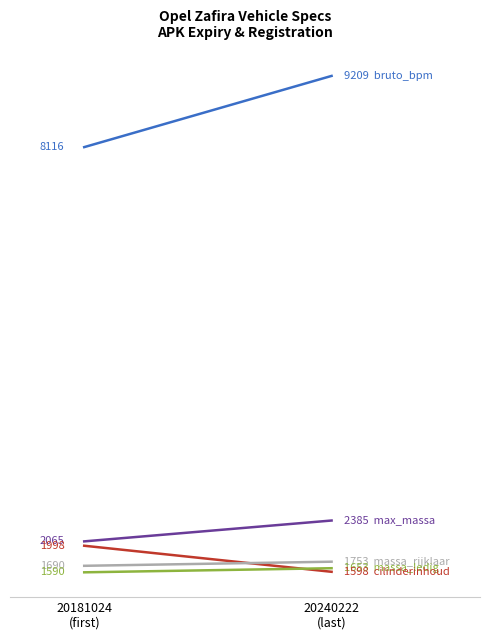

How many data points in cilinderinhoud are less than 1998?

1